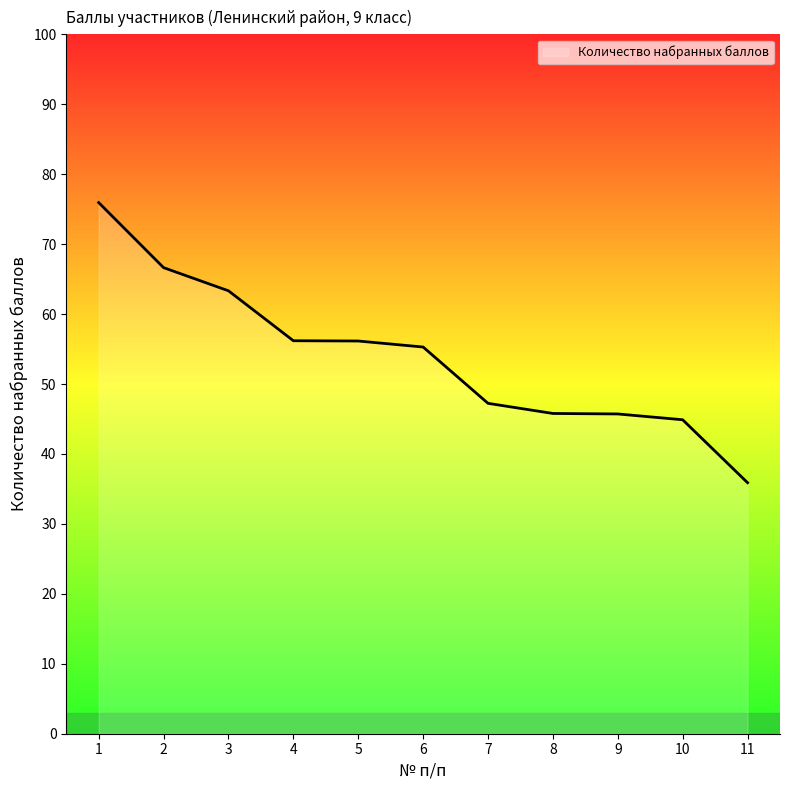

What is the greatest value displayed?

75.9